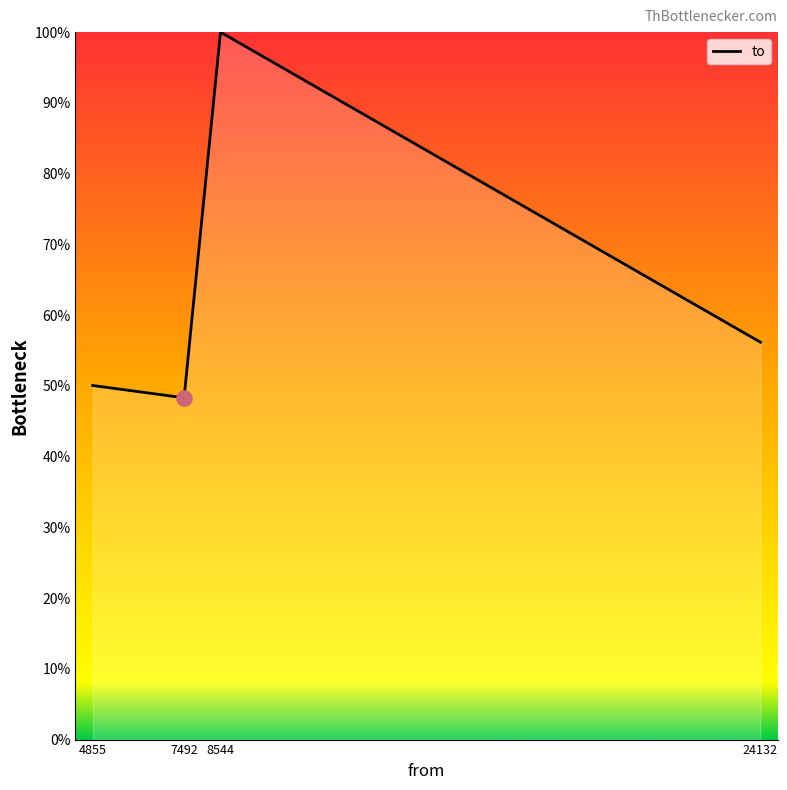

Between 8544 and 24132, which is larger?

8544